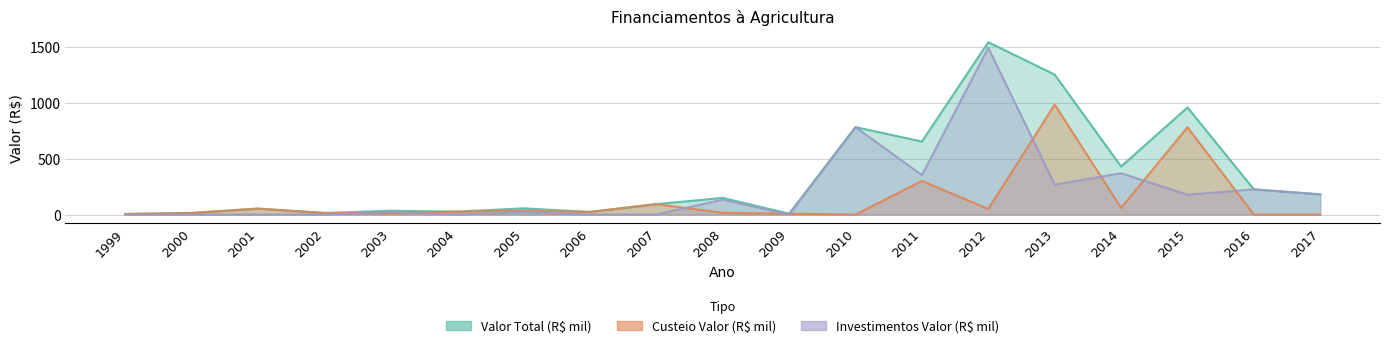

Which series changed the most between 2003 and 2009?

Valor Total (R$)